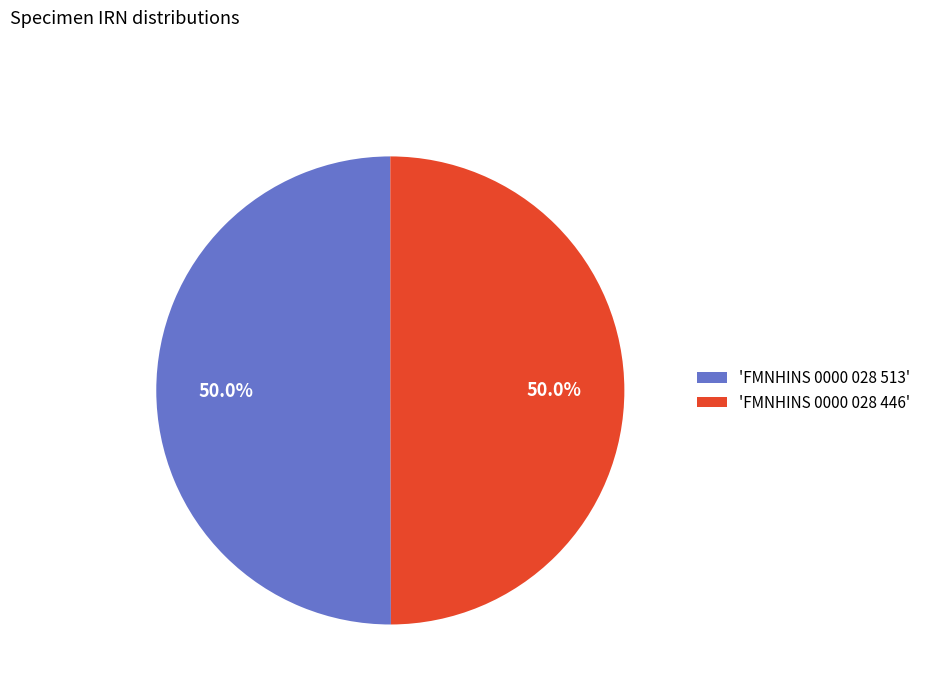

What percentage do 'FMNHINS 0000 028 513' and 'FMNHINS 0000 028 446' together represent?

100.0%